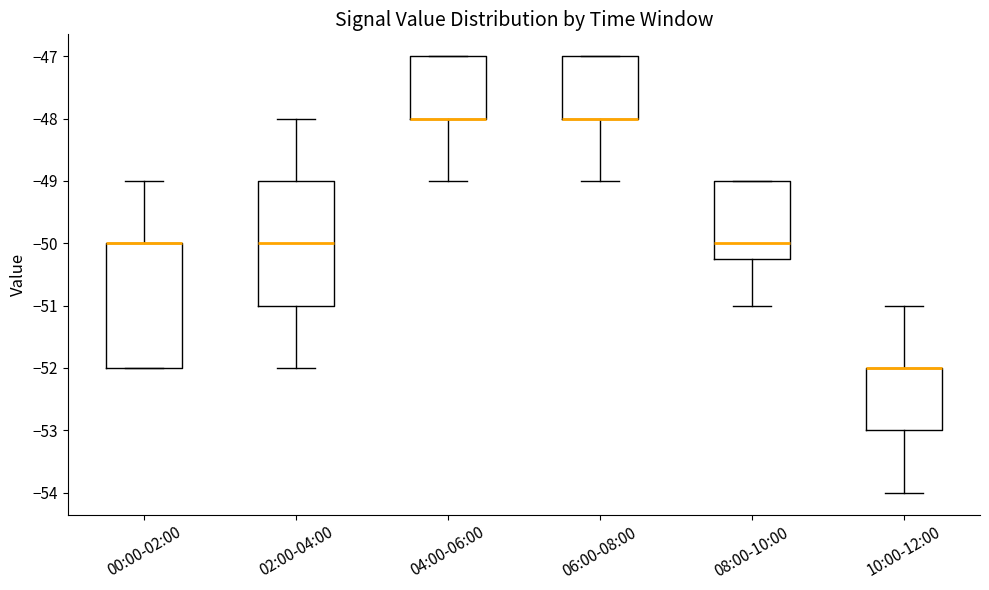

Reading left to right, transcribe this box plot: for each box, give where its median line is, the range the box spans, and where its two whiskers end, as read against the y-axis. The values are not printed on the chart, so give them approximately, as read against the axis.

00:00-02:00: median -50.0 (drawn on the box's upper edge), box -52.0 to -50.0, whiskers -52.0 to -49.0
02:00-04:00: median -50.0, box -51.0 to -49.0, whiskers -52.0 to -48.0
04:00-06:00: median -48.0 (drawn on the box's lower edge), box -48.0 to -47.0, whiskers -49.0 to -47.0
06:00-08:00: median -48.0 (drawn on the box's lower edge), box -48.0 to -47.0, whiskers -49.0 to -47.0
08:00-10:00: median -50.0, box -50.2 to -49.0, whiskers -51.0 to -49.0
10:00-12:00: median -52.0 (drawn on the box's upper edge), box -53.0 to -52.0, whiskers -54.0 to -51.0